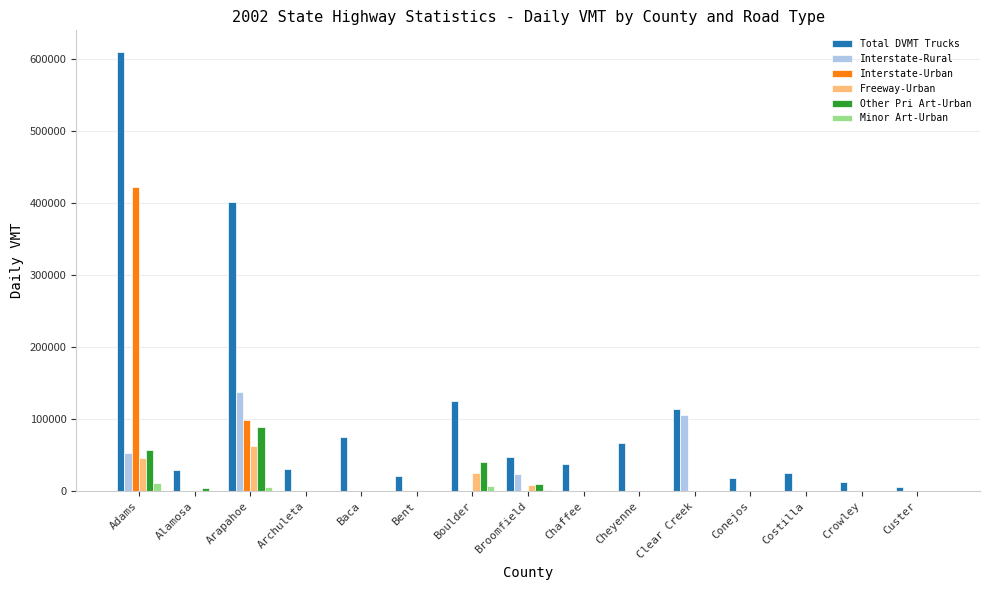

Does the chart contain stacked bars?

No